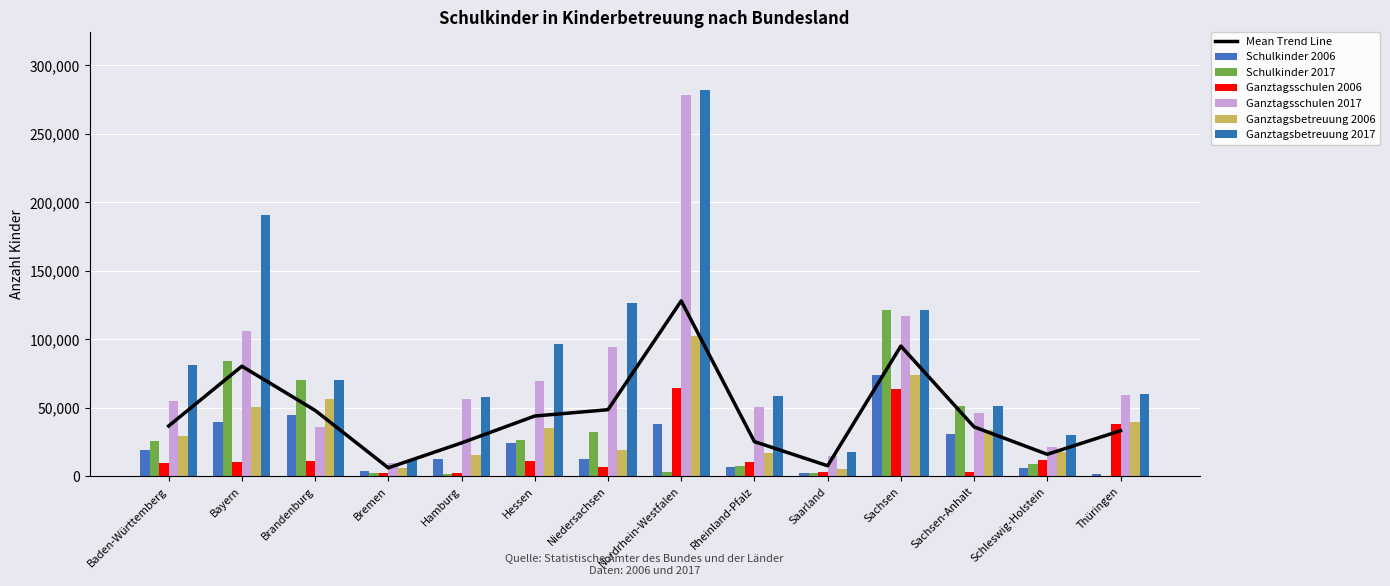

What is the label of the 3rd bar from the right?

Sachsen-Anhalt